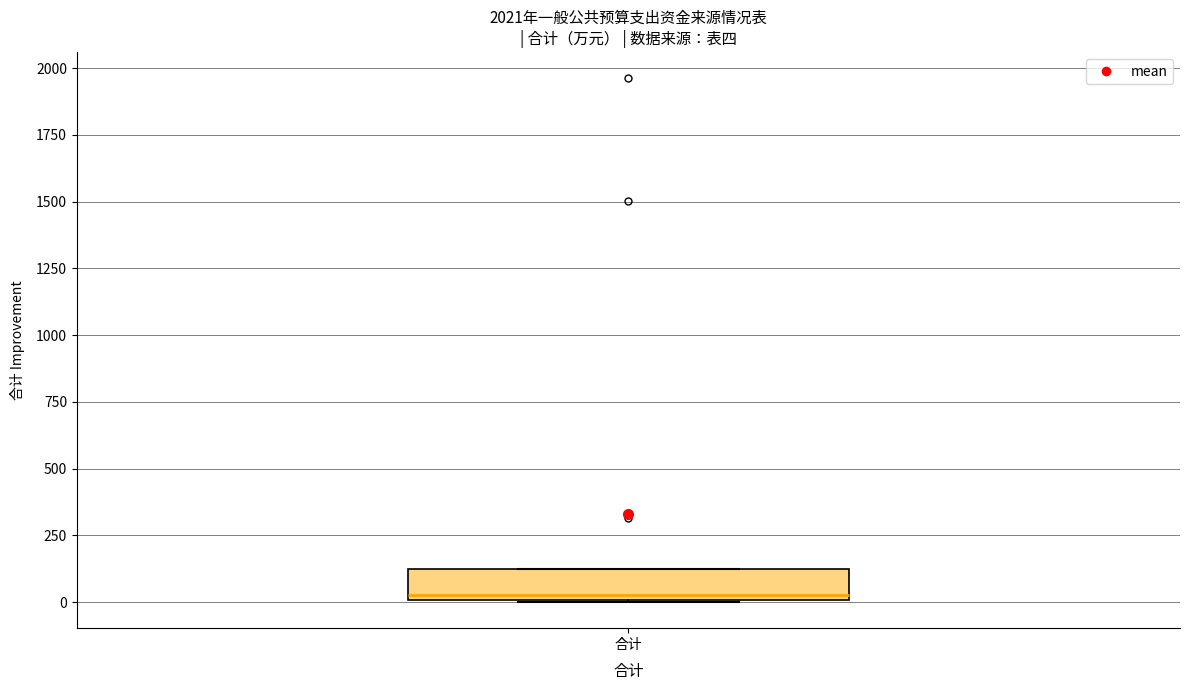

Read this box plot against the y-axis: the position of the median line, the range covered by the box, and the ends of both whiskers. The values are not printed on the chart, so give them approximately, as read against the axis.

median 50, box 0 to 150, whiskers 0 to 150